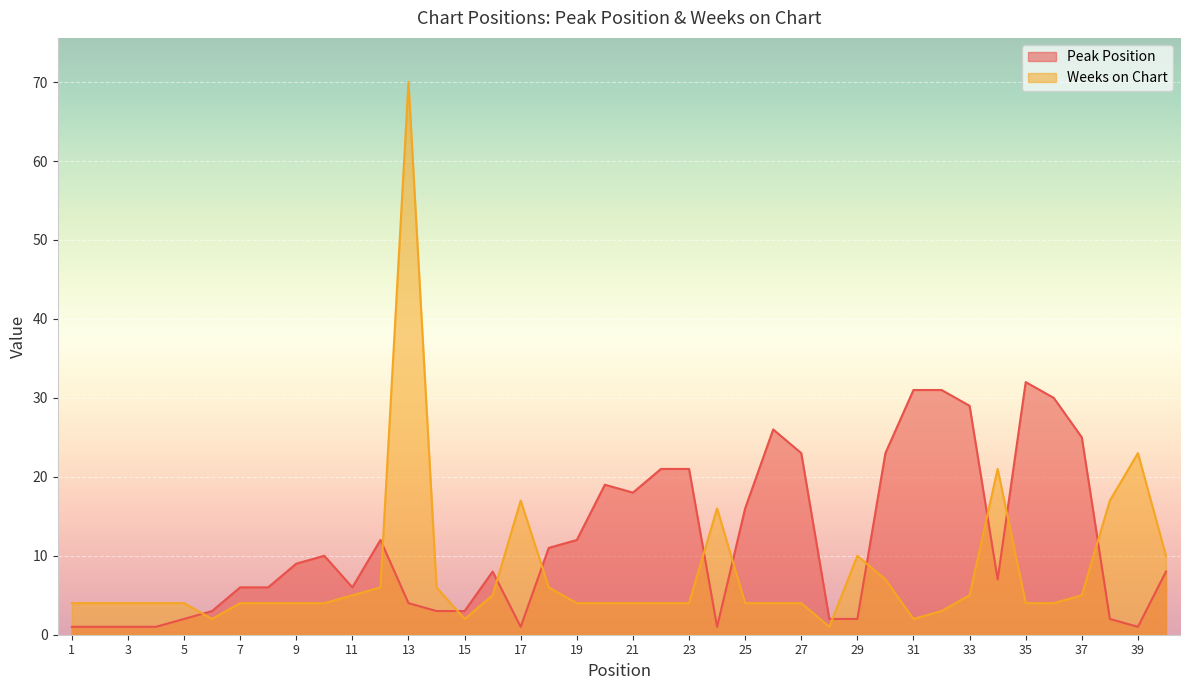

Reading right to left, what are all the values shown in this chart?

Peak Position: 8	1	2	25	30	32	7	29	31	31	23	2	2	23	26	16	1	21	21	18	19	12	11	1	8	3	3	4	12	6	10	9	6	6	3	2	1	1	1	1
Weeks on Chart: 10	23	17	5	4	4	21	5	3	2	7	10	1	4	4	4	16	4	4	4	4	4	6	17	5	2	6	70	6	5	4	4	4	4	2	4	4	4	4	4